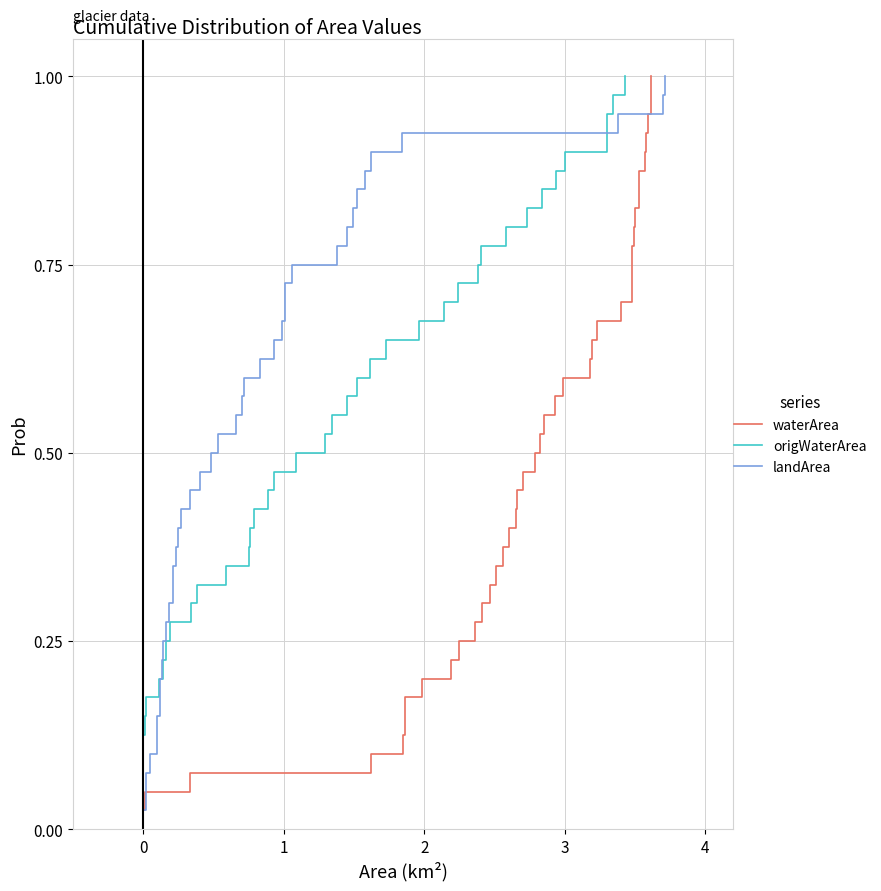

The value of origWaterArea at 28 is 1.1. True or false?

False